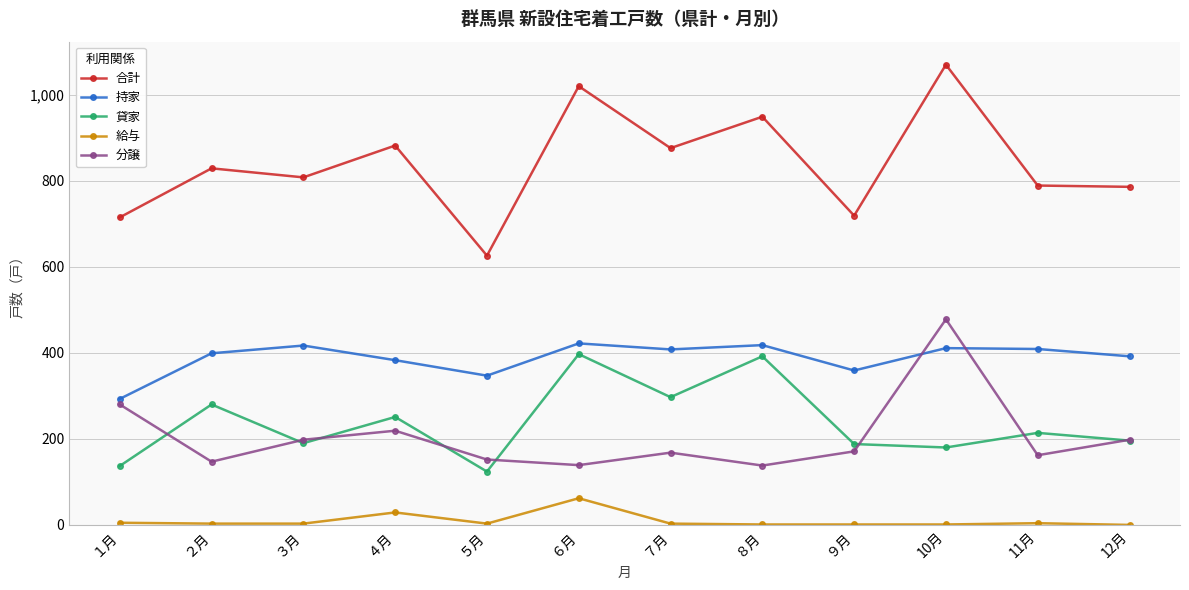

At which category is the sum across all series the highest?

10月